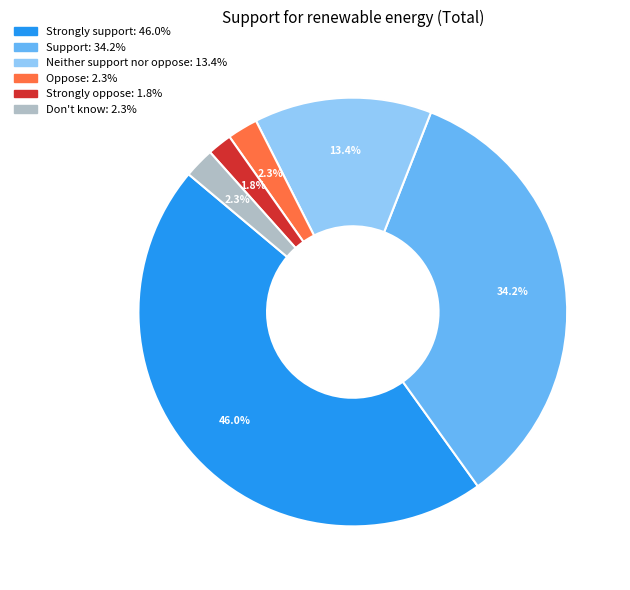

What percentage is NOT represented by Strongly support?

54.0%